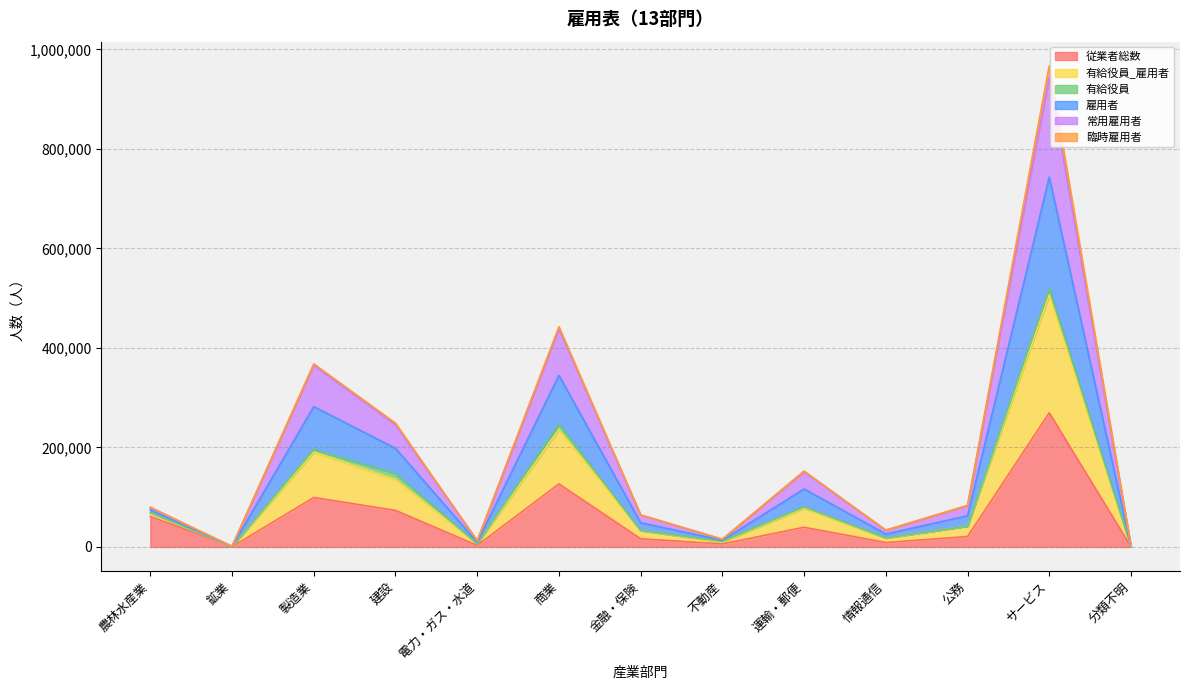

True or false: 従業者総数 and 有給役員_雇用者 intersect in this chart.

False